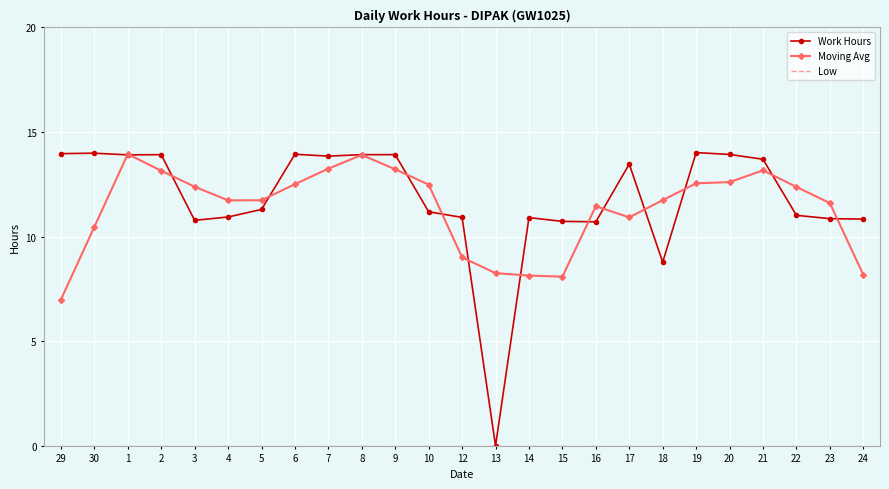

Which series has the widest spread of values?

Work Hours